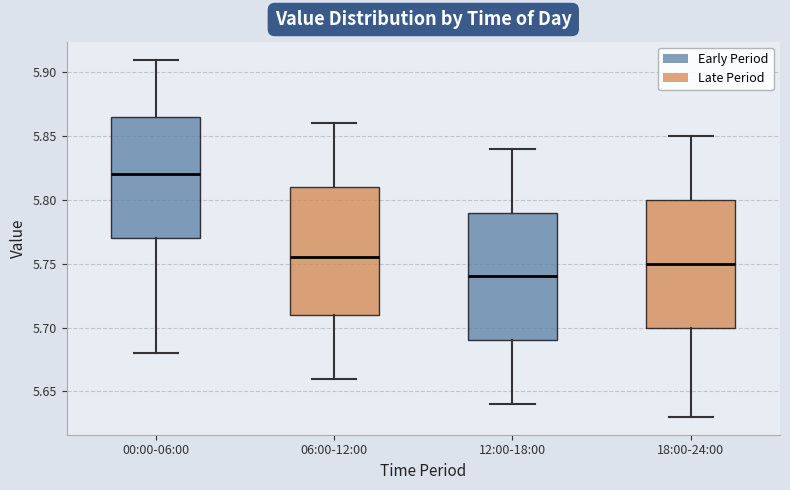

Reading left to right, transcribe this box plot: for each box, give where its median line is, the range the box spans, and where its two whiskers end, as read against the y-axis. The values are not printed on the chart, so give them approximately, as read against the axis.

00:00-06:00: median 5.820, box 5.770 to 5.865, whiskers 5.680 to 5.910
06:00-12:00: median 5.755, box 5.710 to 5.810, whiskers 5.660 to 5.860
12:00-18:00: median 5.740, box 5.690 to 5.790, whiskers 5.640 to 5.840
18:00-24:00: median 5.750, box 5.700 to 5.800, whiskers 5.630 to 5.850